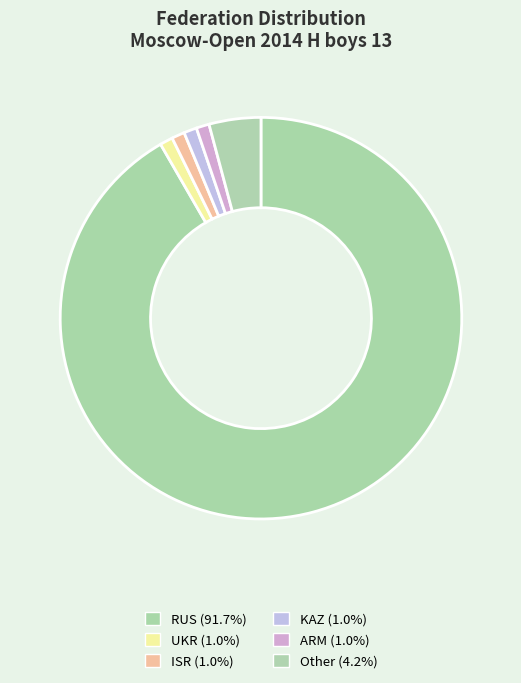

To the nearest percent, what portion does ARM represent?

1%